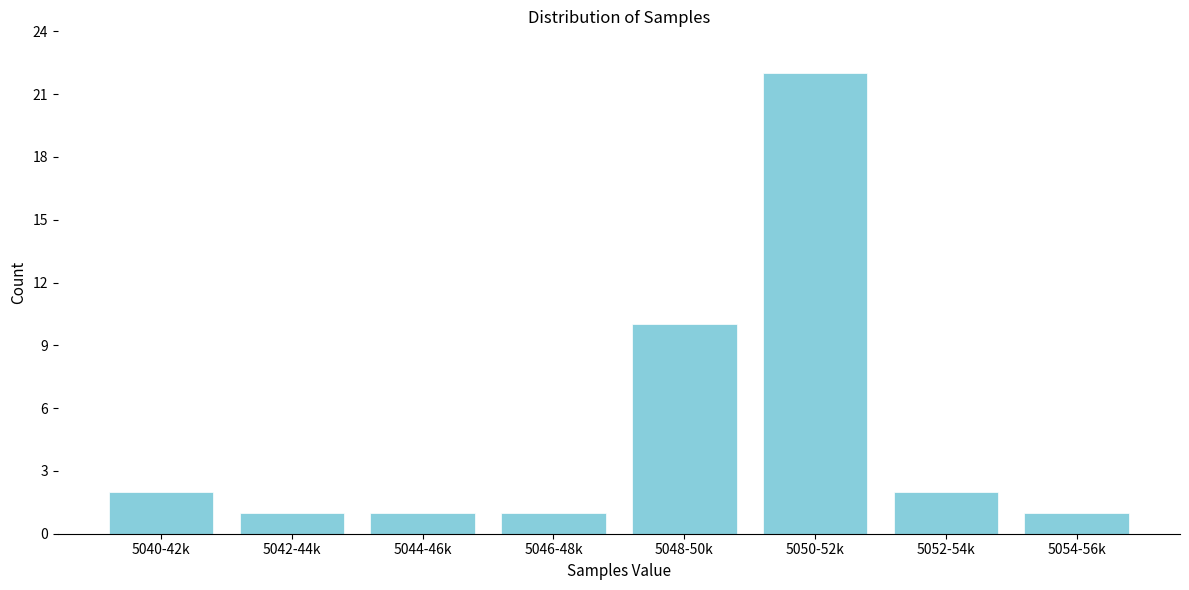

Reading left to right, transcribe all the data shown in this chart.

5040-42k=2	5042-44k=1	5044-46k=1	5046-48k=1	5048-50k=10	5050-52k=22	5052-54k=2	5054-56k=1